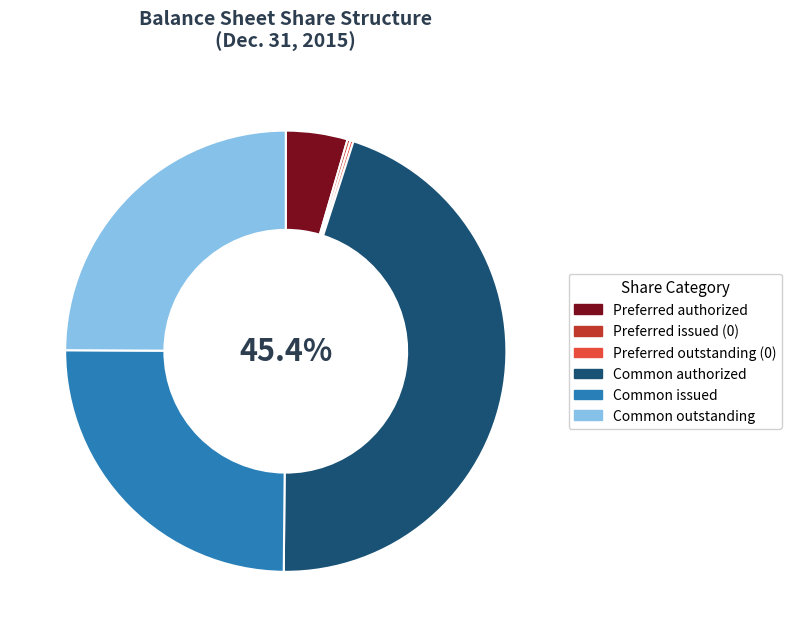

Which has a higher value, Preferred stock, shares authorized or Preferred stock, shares issued?

Preferred stock, shares authorized